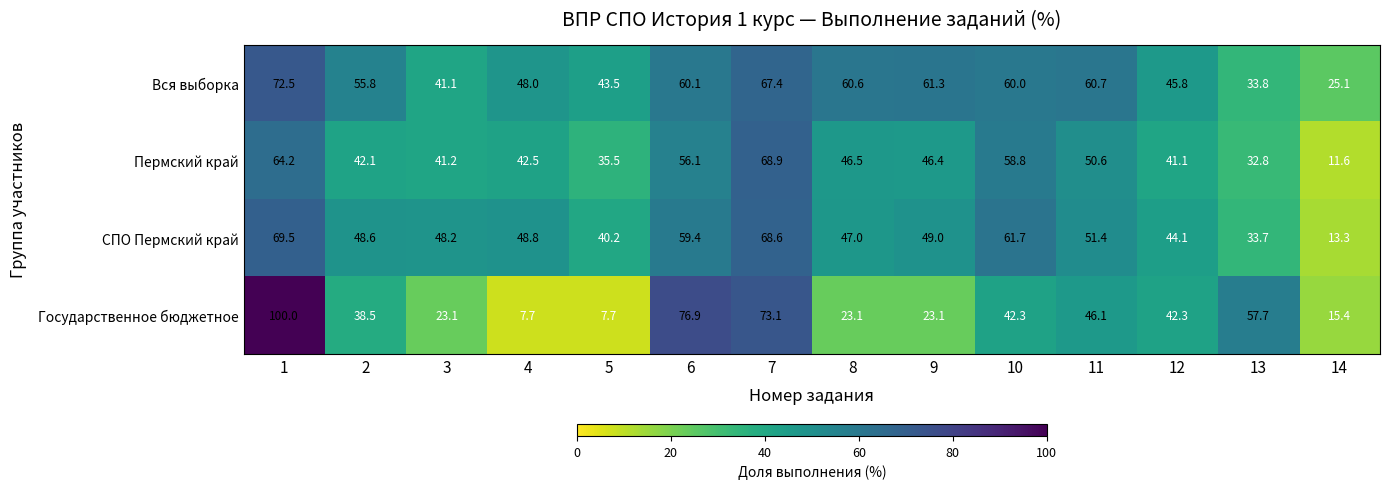

The value of Государственное бюджетное at 13 is 89.5. True or false?

False